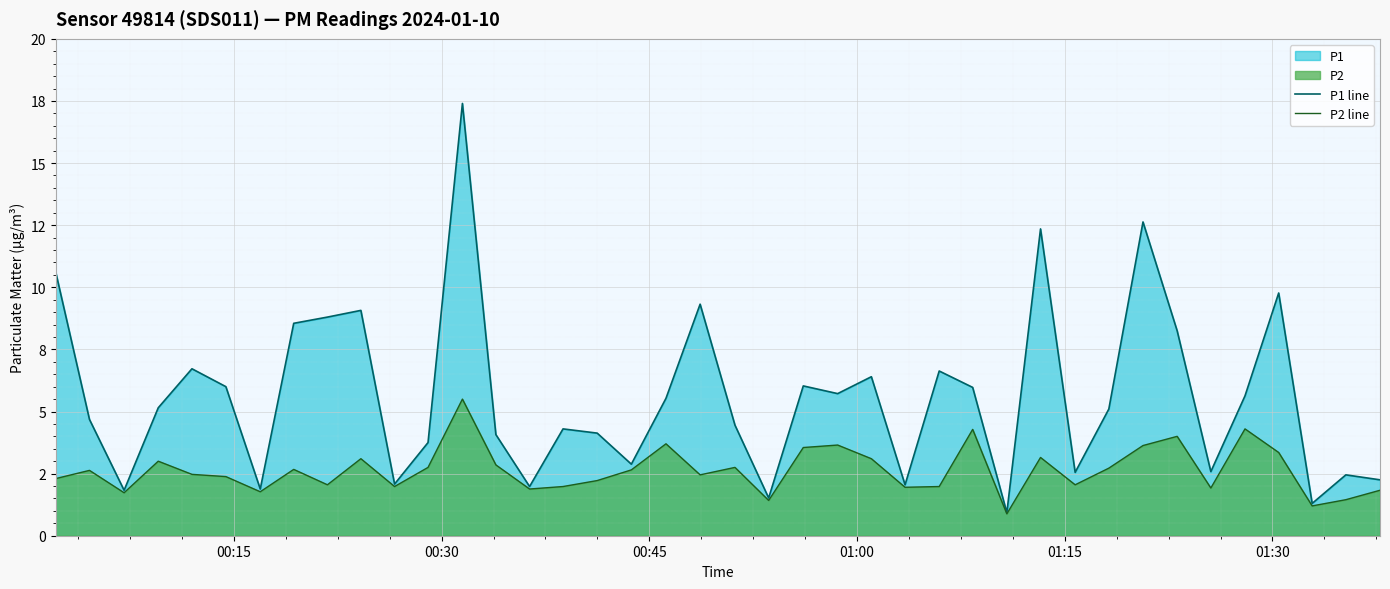

Rank the series by their average value, from highest to lowest.

P1 line, P2 line